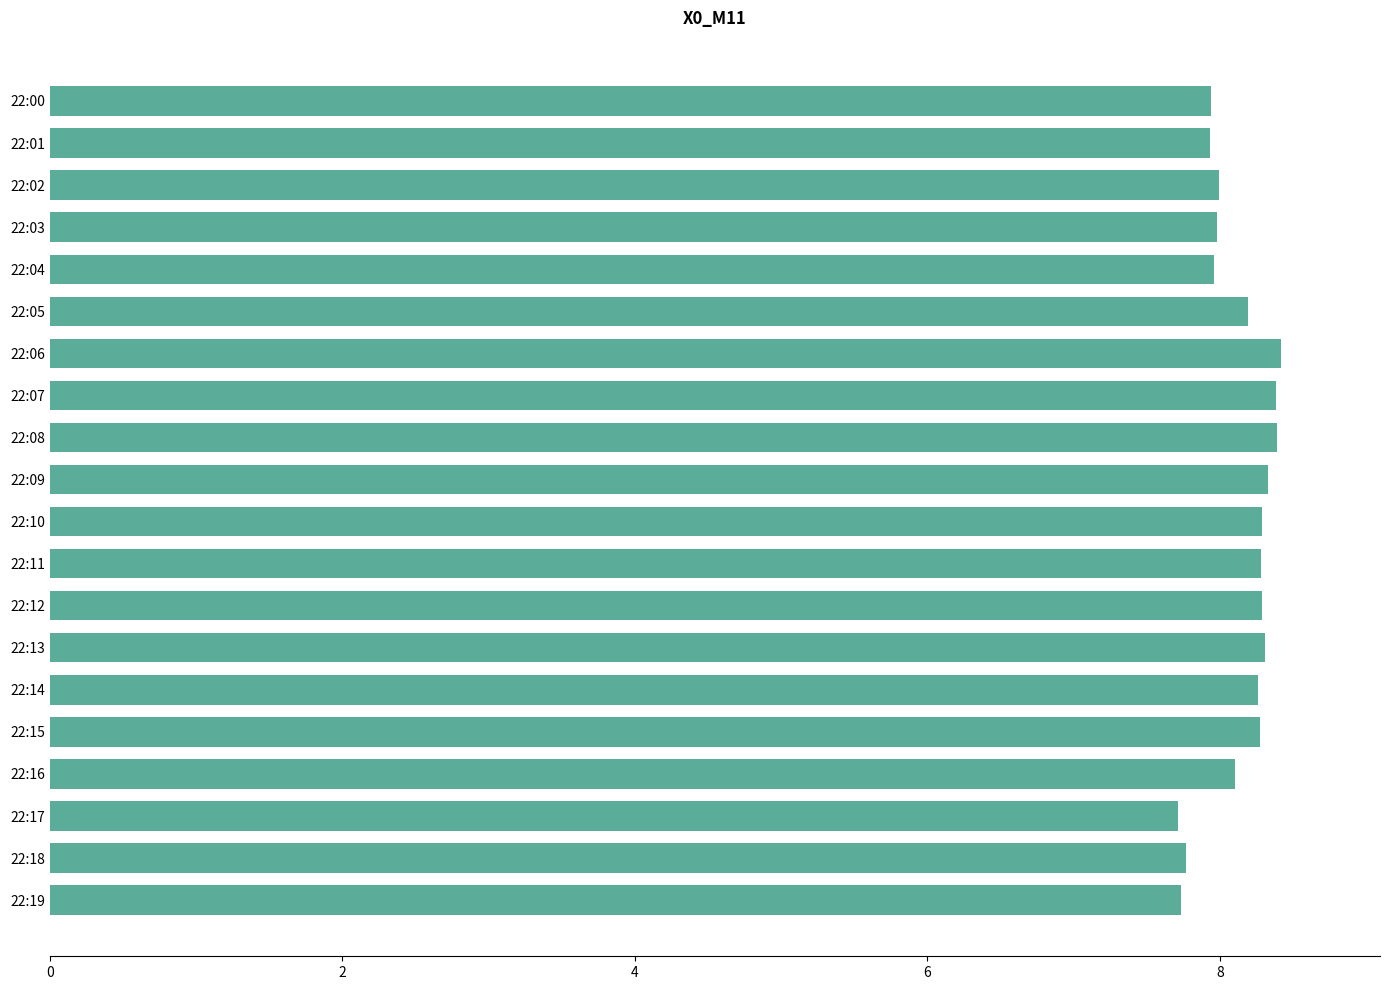

What is the smallest value displayed?

7.7